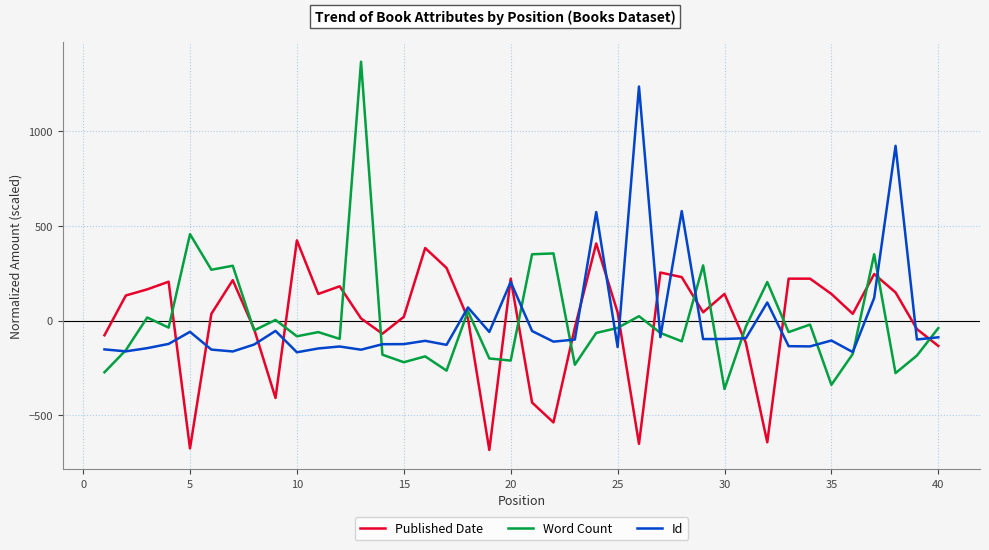

Which series has the widest spread of values?

Word Count